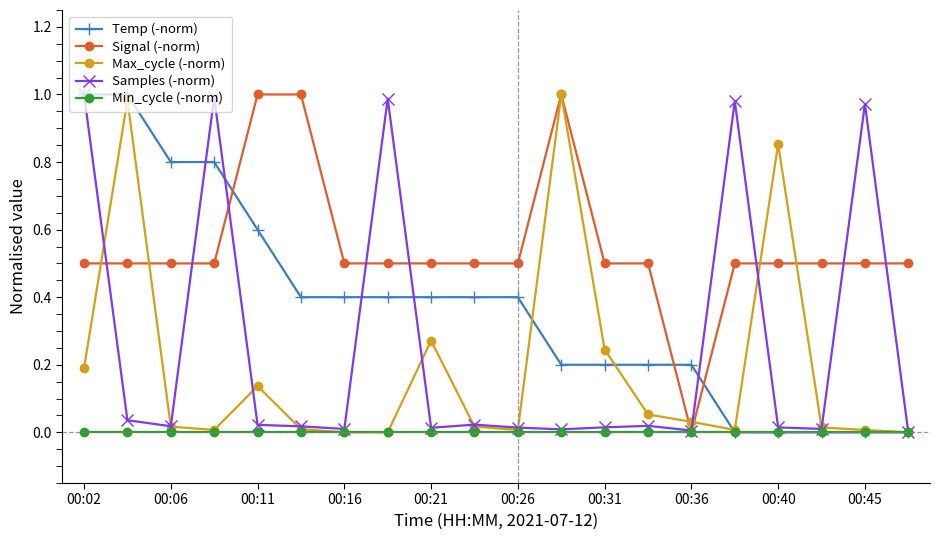

How many series are shown in this chart?

5